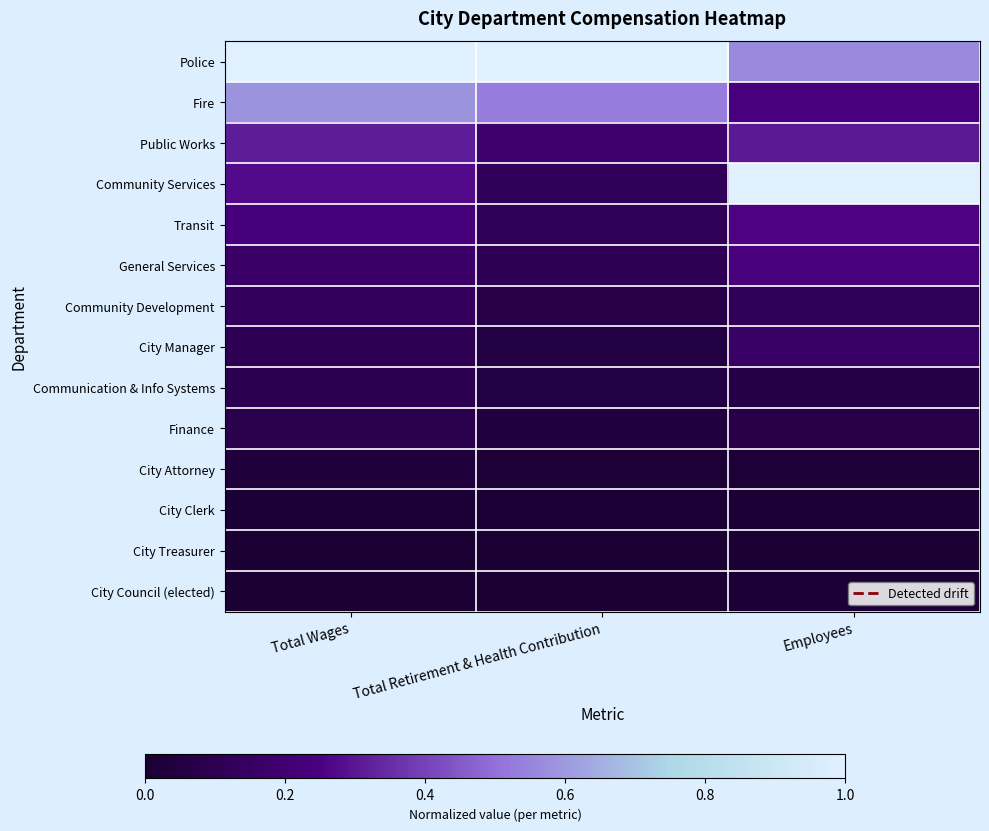

At Total Wages, list the series in order from smallest to largest.

City Council (elected), City Treasurer, City Clerk, City Attorney, Finance, Communication & Info Systems, City Manager, Community Development, General Services, Transit, Community Services, Public Works, Fire, Police